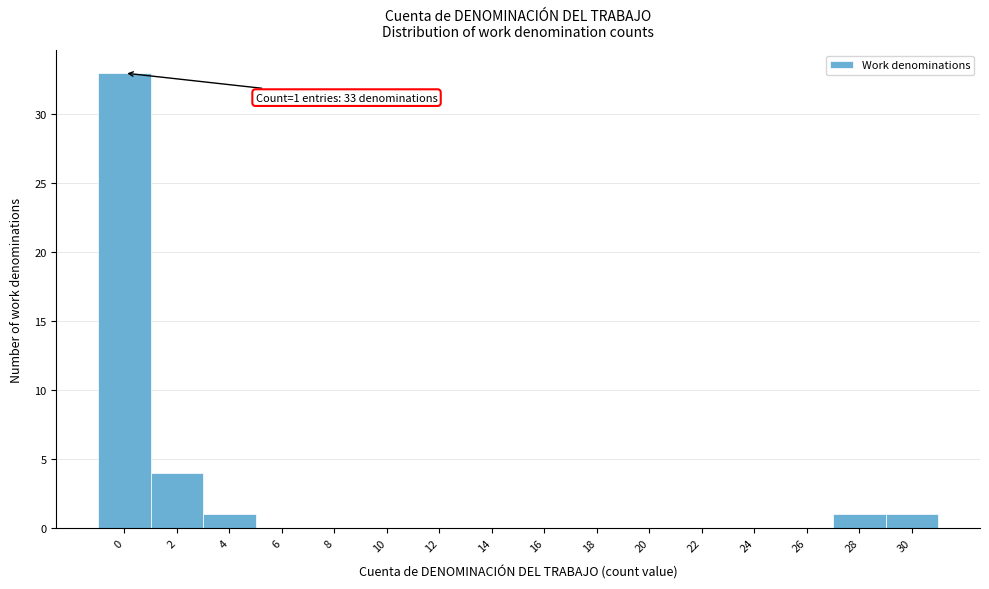

Reading left to right, transcribe all the data shown in this chart.

0=33	2=4	4=1	6=0	8=0	10=0	12=0	14=0	16=0	18=0	20=0	22=0	24=0	26=0	28=1	30=1